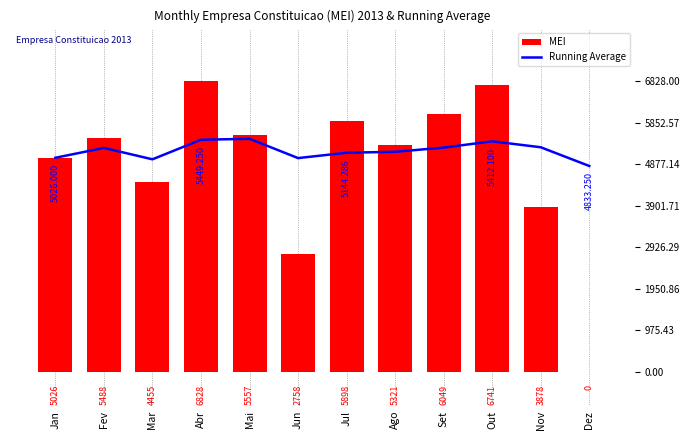

Reading left to right, what are all the values shown in this chart?

MEI: 5026.0	5488.0	4455.0	6828.0	5557.0	2758.0	5898.0	5321.0	6049.0	6741.0	3878.0	0.0
Running Average: 5026.0	5257.0	4989.7	5449.2	5470.8	5018.7	5144.3	5166.4	5264.4	5412.1	5272.6	4833.2